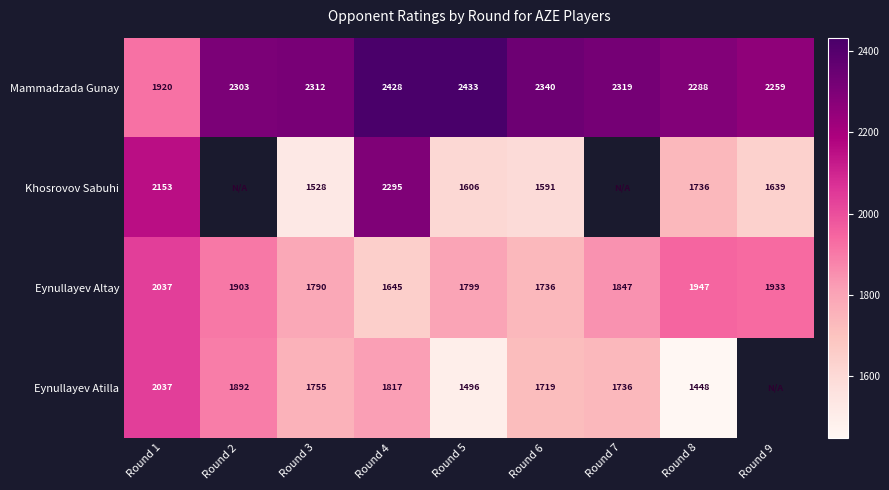

Count the number of categories in the chart.

9